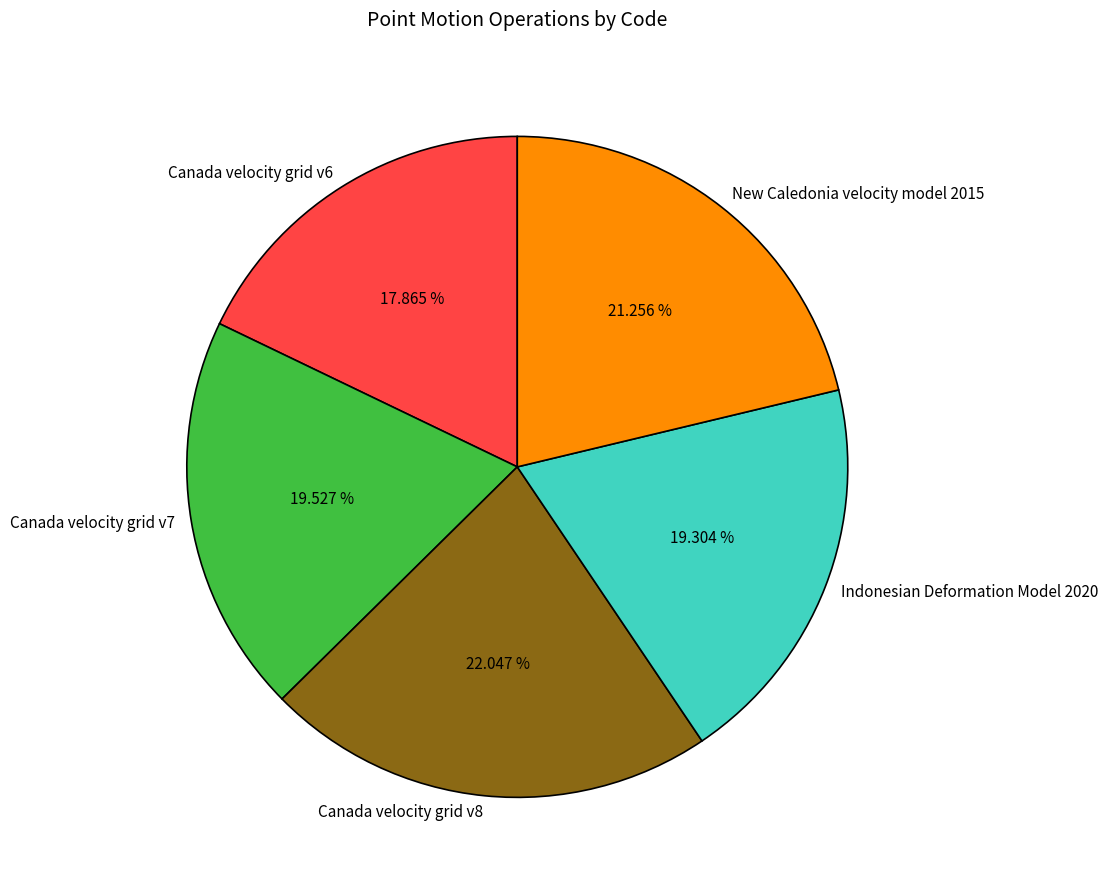

Which category has the smallest portion of the pie?

Canada velocity grid v6